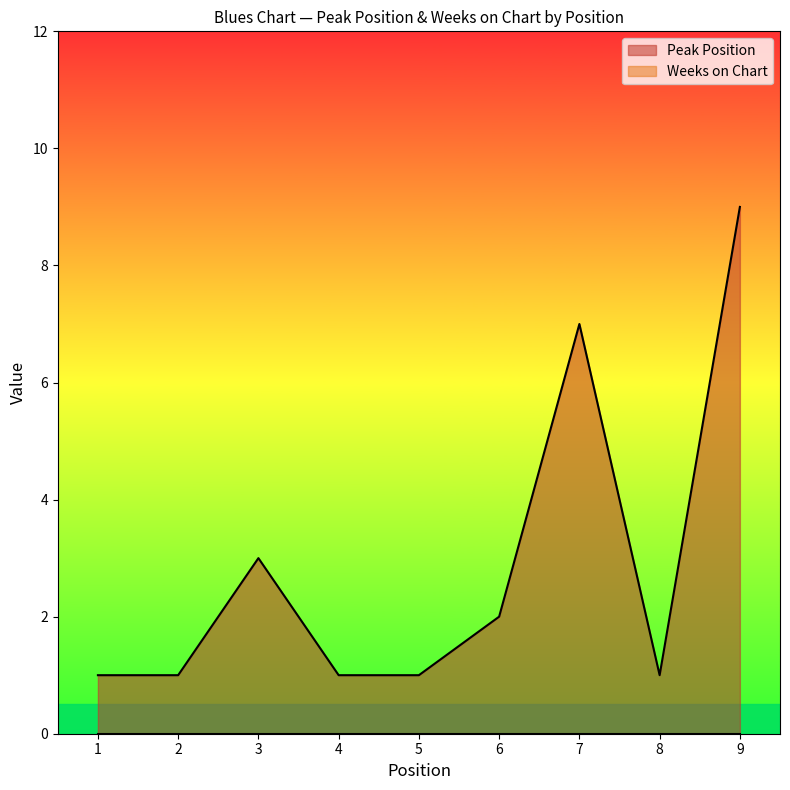

How many lines are shown in the chart?

2